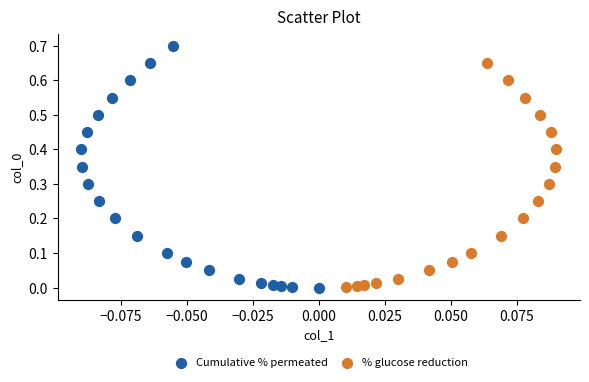

Which series contains the highest Y value?

Cumulative % permeated